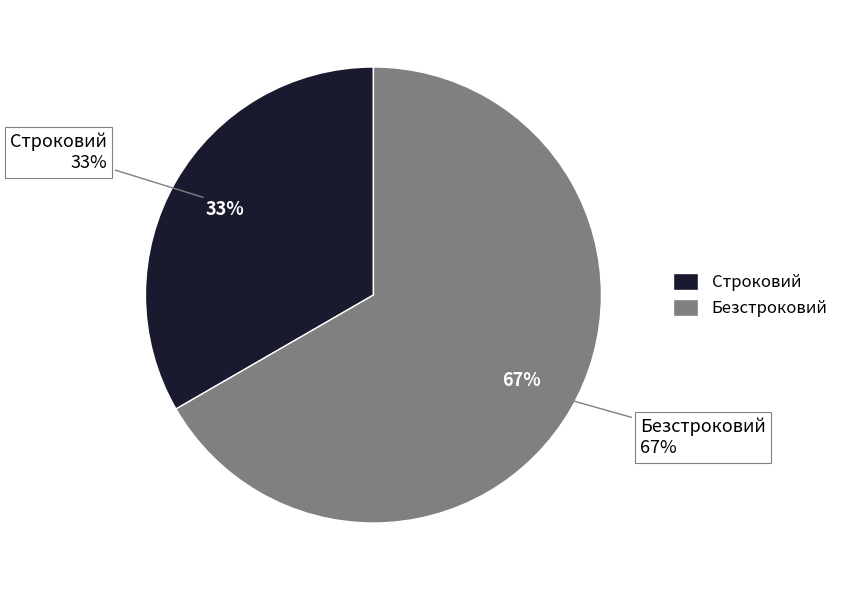

Is the sum of Строковий and Безстроковий greater than half?

Yes